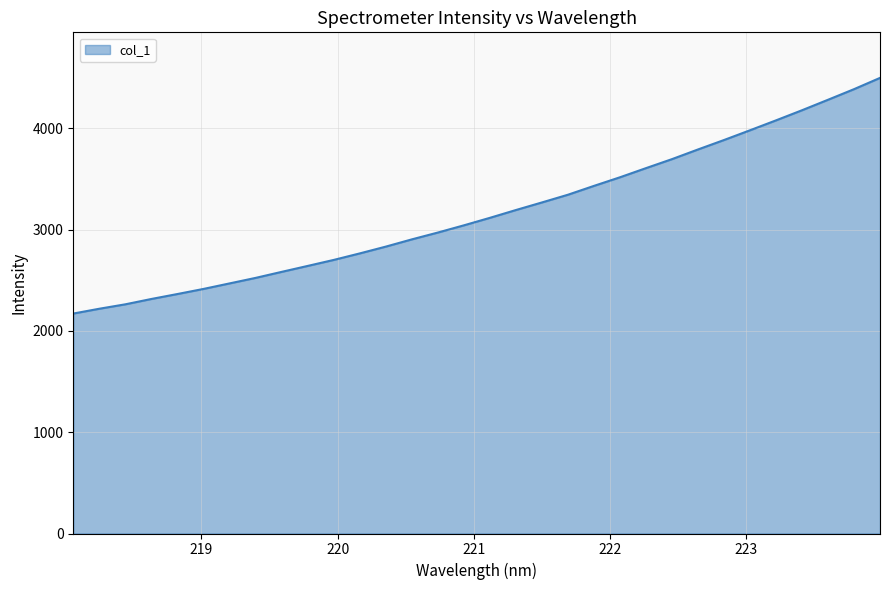

What is the smallest value displayed?

2170.8